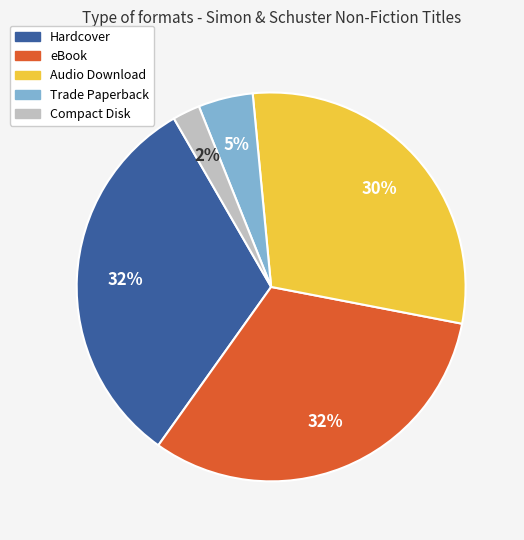

What percentage is the eBook slice, to the nearest percent?

32%